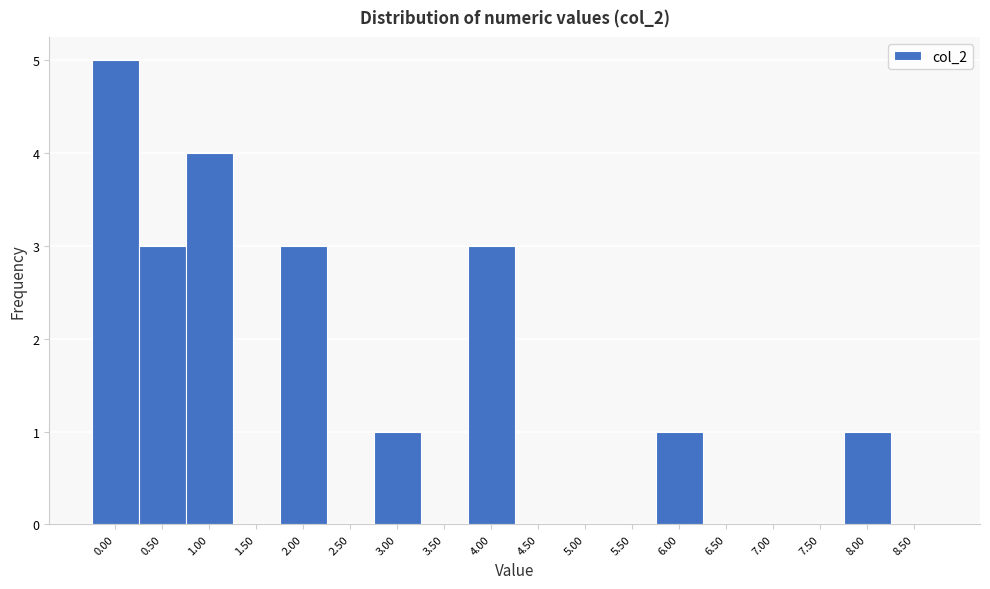

Reading right to left, what are all the values shown in this chart?

8.50=0	8.00=1	7.50=0	7.00=0	6.50=0	6.00=1	5.50=0	5.00=0	4.50=0	4.00=3	3.50=0	3.00=1	2.50=0	2.00=3	1.50=0	1.00=4	0.50=3	0.00=5